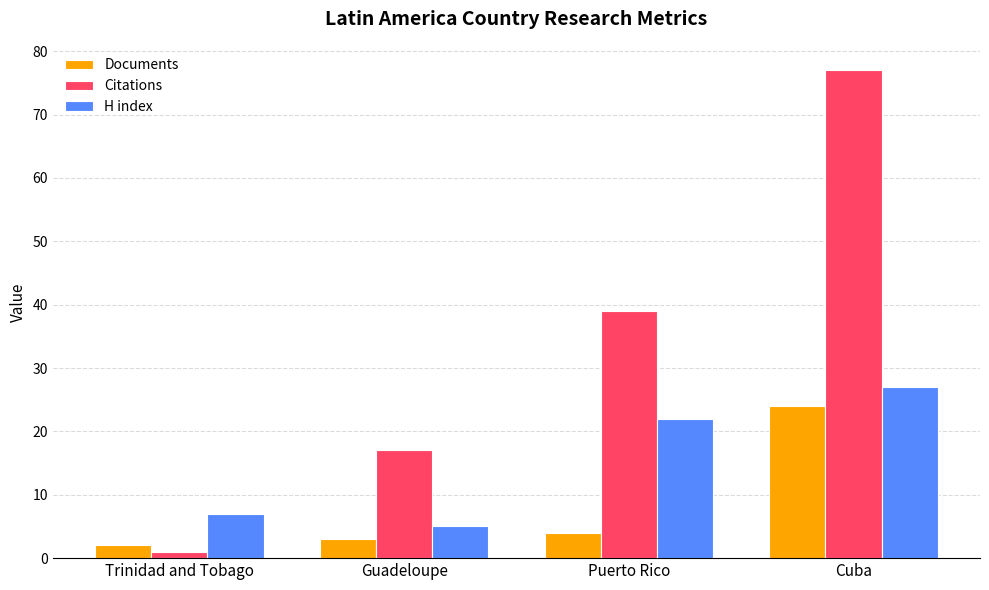

At Trinidad and Tobago, list the series in order from smallest to largest.

Citations, Documents, H index